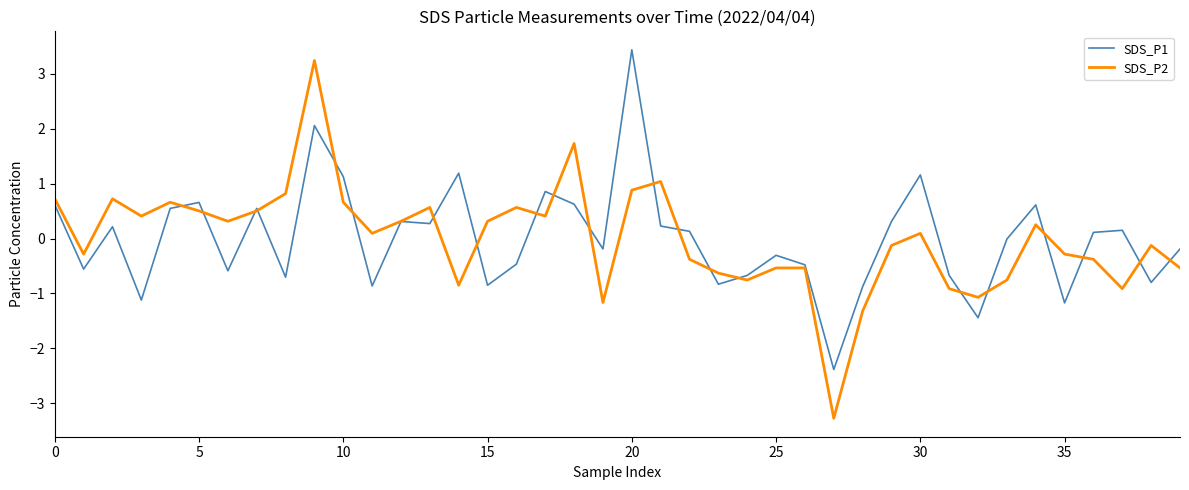

Count the number of categories in the chart.

40